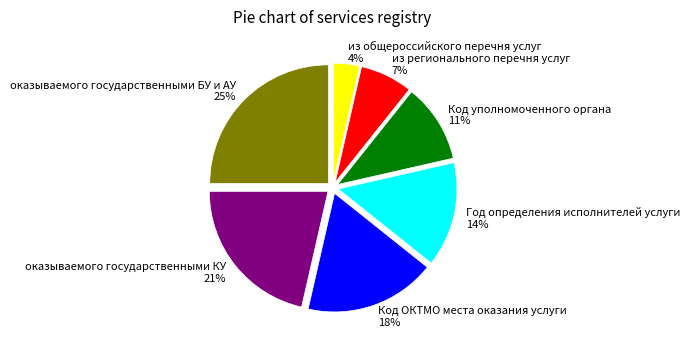

Is it true that из регионального перечня услуг is 7% of the pie?

True